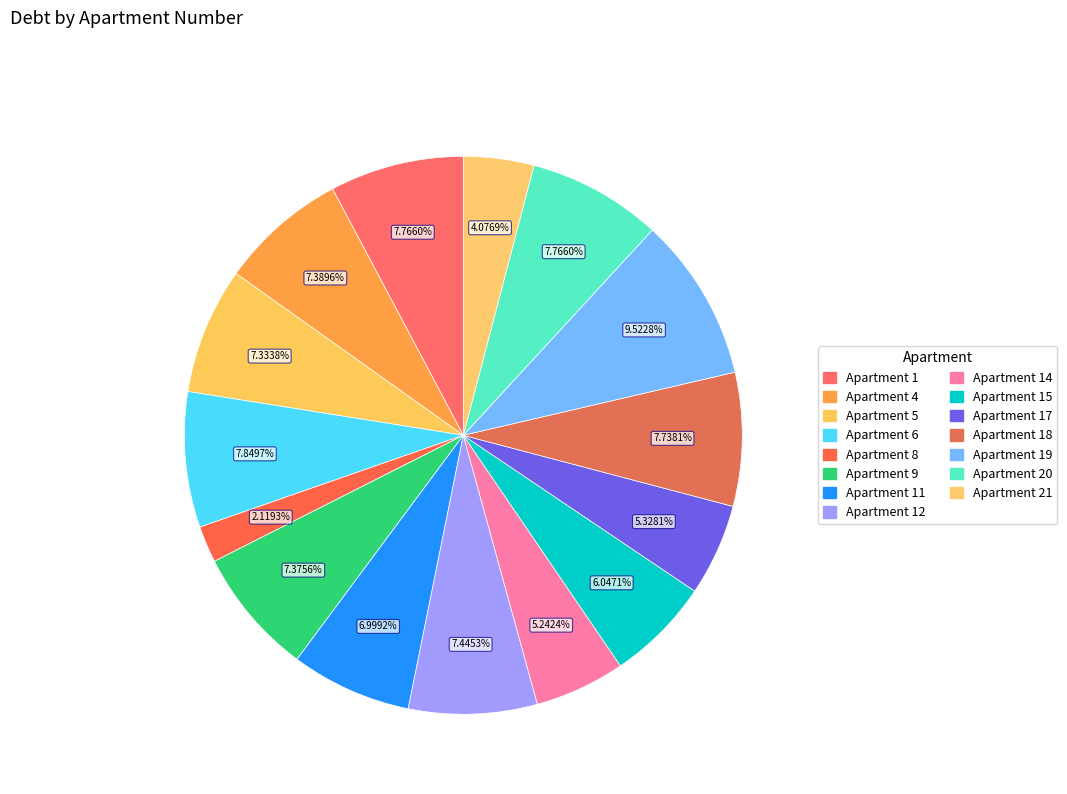

Count the number of slices in the pie.

15